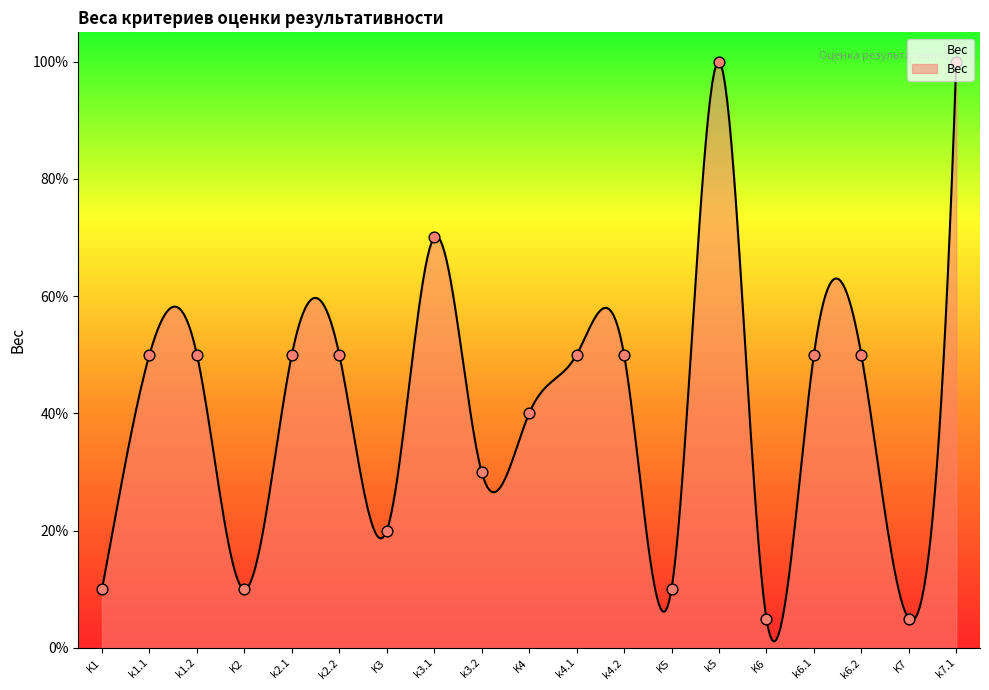

What is the ratio of the value at k3.2 to the value at k5?

0.3